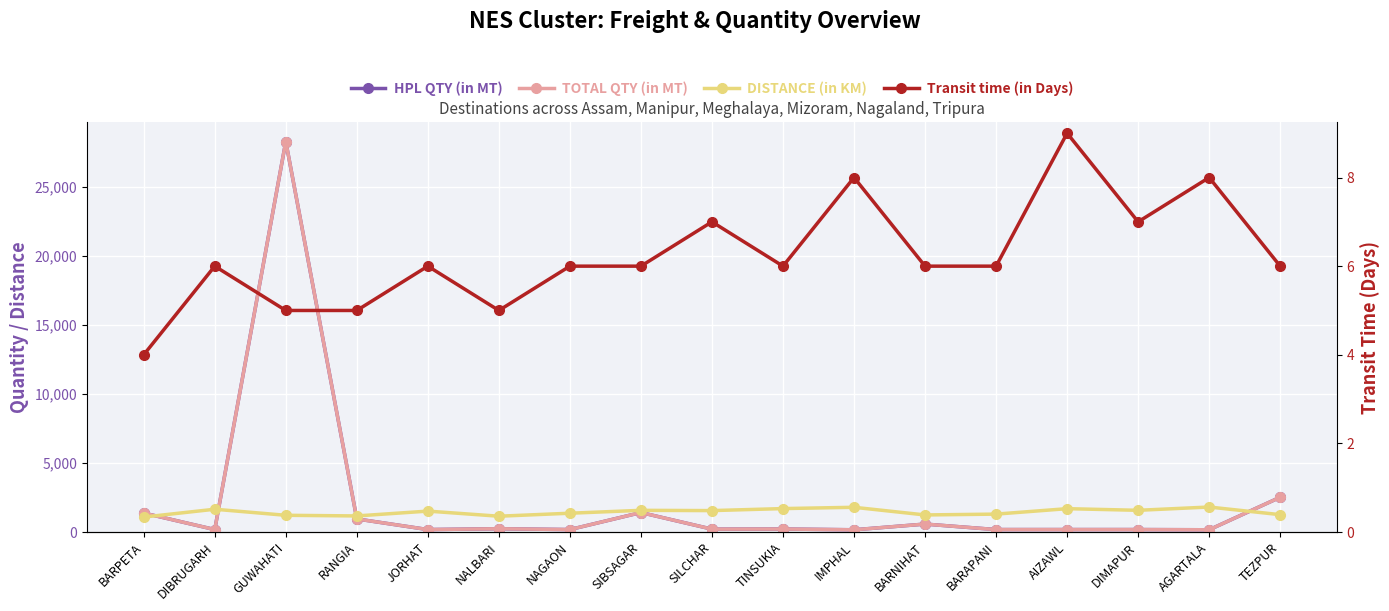

Rank the categories by TOTAL QTY (in MT) value from highest to lowest.

GUWAHATI, TEZPUR, SIBSAGAR, BARPETA, RANGIA, BARNIHAT, NALBARI, TINSUKIA, SILCHAR, DIBRUGARH, JORHAT, NAGAON, BARAPANI, AIZAWL, DIMAPUR, AGARTALA, IMPHAL